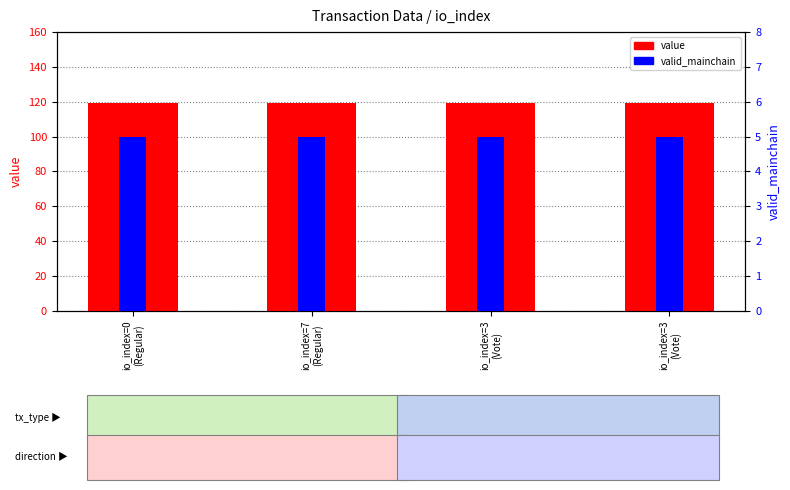

Which series changed the most between io_index=7
(Regular) and io_index=3
(Vote)?

value